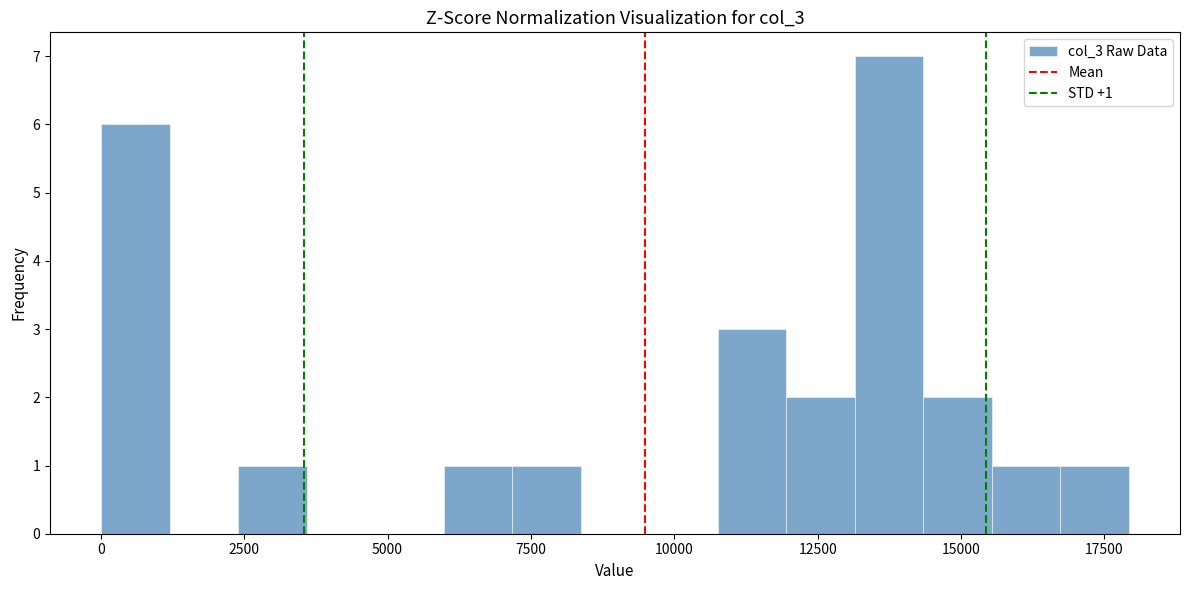

Read against the x-axis, roughly where is the centre of the tallest bar?

13500